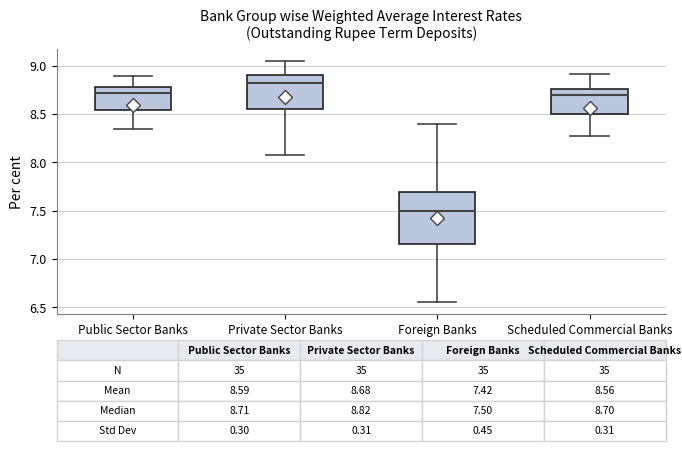

Which box has the highest median line?

Private Sector Banks